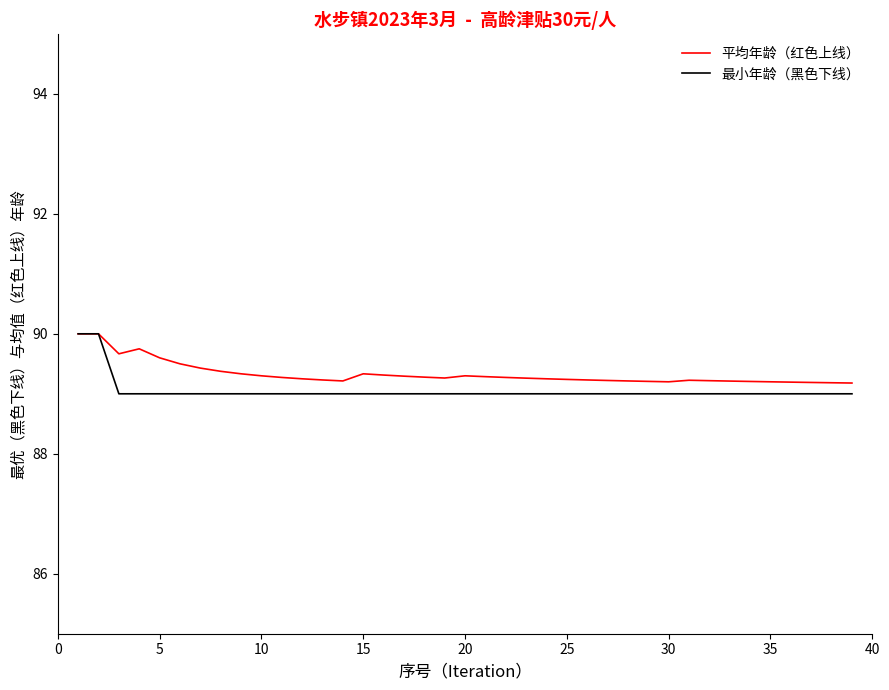

What is the maximum value shown in the chart?

90.0